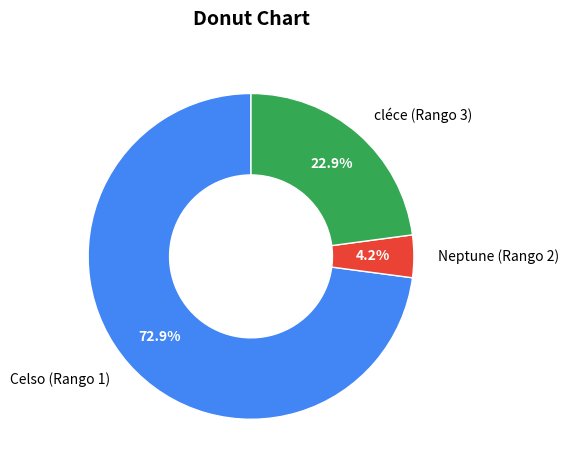

Combined, do Neptune (Rango 2) and cléce (Rango 3) account for over 50%?

No